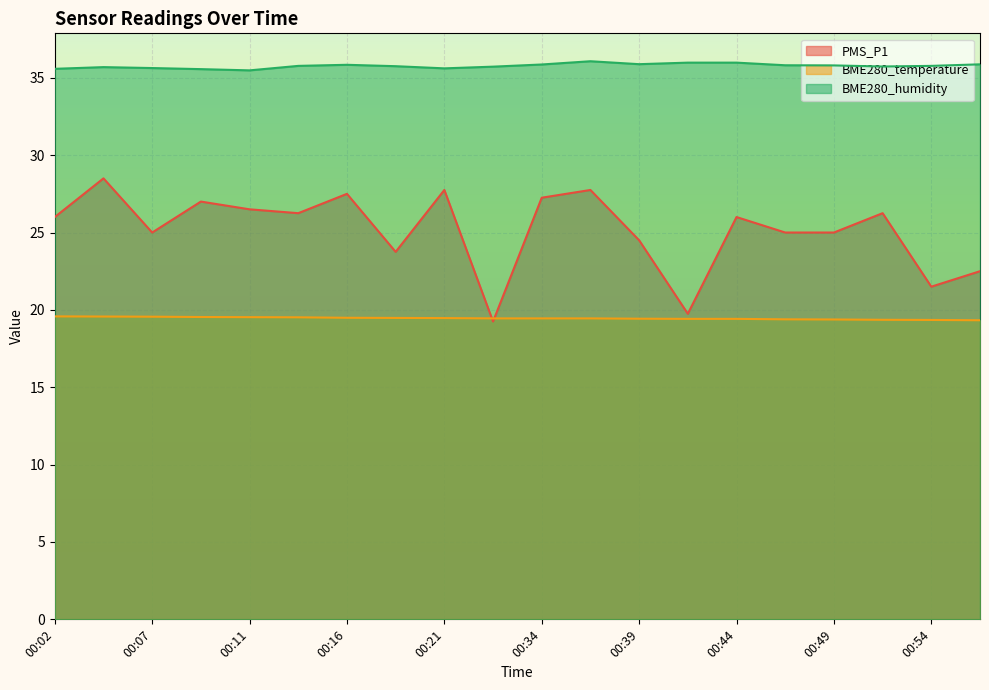

Reading left to right, transcribe all the data shown in this chart.

PMS_P1: 00:02=26.0	00:04=28.5	00:07=25.0	00:09=27.0	00:11=26.5	00:14=26.2	00:16=27.5	00:19=23.8	00:21=27.8	00:24=19.2	00:34=27.2	00:36=27.8	00:39=24.5	00:41=19.8	00:44=26.0	00:46=25.0	00:49=25.0	00:51=26.2	00:54=21.5	00:56=22.5
BME280_temperature: 00:02=19.6	00:04=19.6	00:07=19.6	00:09=19.5	00:11=19.5	00:14=19.5	00:16=19.5	00:19=19.5	00:21=19.5	00:24=19.4	00:34=19.4	00:36=19.4	00:39=19.4	00:41=19.4	00:44=19.4	00:46=19.4	00:49=19.4	00:51=19.4	00:54=19.4	00:56=19.3
BME280_humidity: 00:02=35.6	00:04=35.7	00:07=35.6	00:09=35.6	00:11=35.5	00:14=35.8	00:16=35.8	00:19=35.8	00:21=35.6	00:24=35.7	00:34=35.9	00:36=36.1	00:39=35.9	00:41=36.0	00:44=36.0	00:46=35.8	00:49=35.8	00:51=35.7	00:54=35.8	00:56=35.9